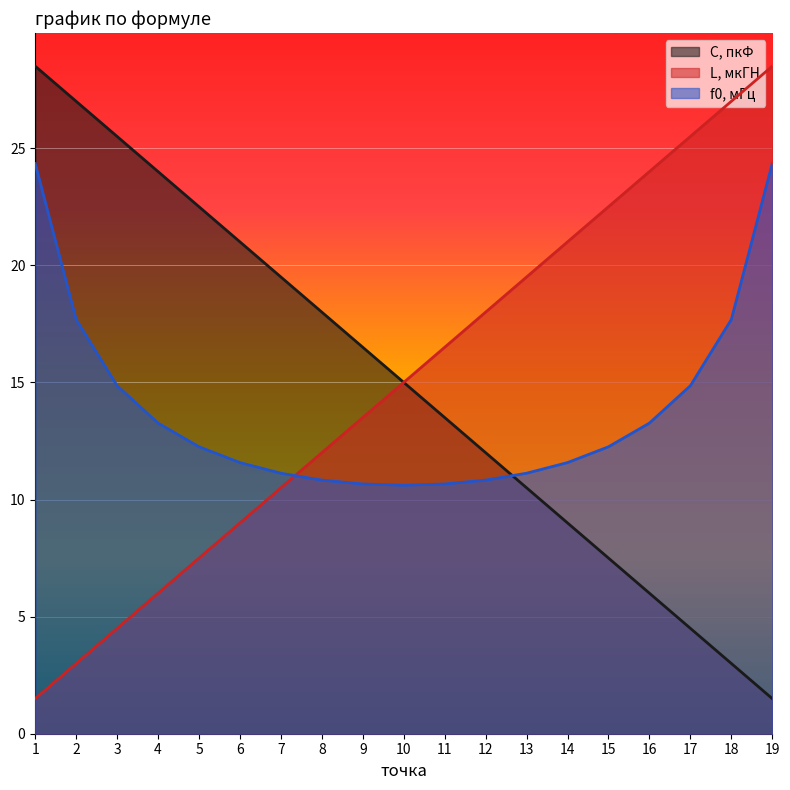

What is the difference between the maximum and minimum values in the f0, мГц series?

13.7